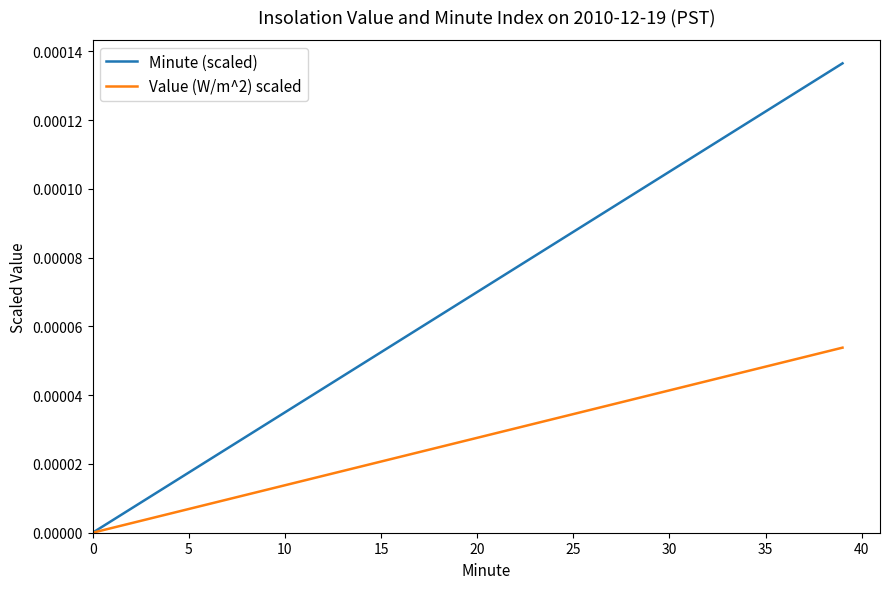

List the series in order of their overall mean, highest first.

Minute (scaled), Value (W/m^2) scaled